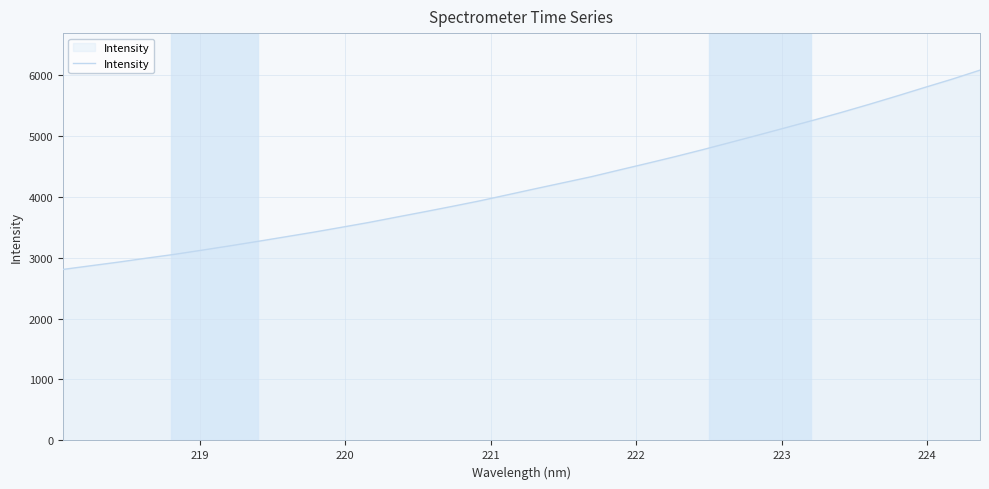

What is the minimum value shown in the chart?

2804.8